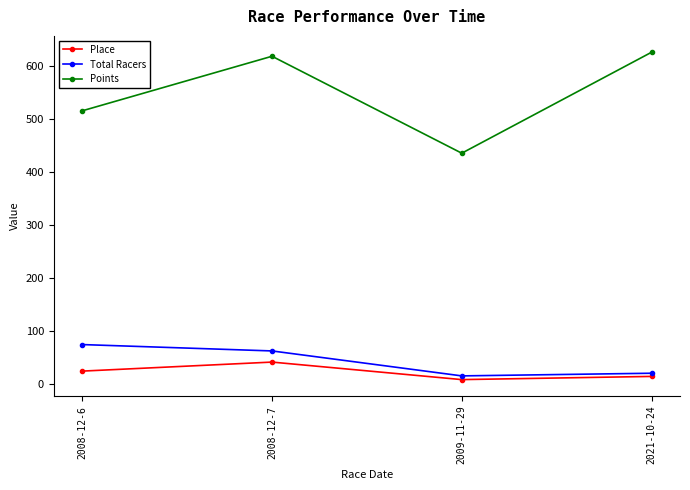

At how many categories does at least one series exceed 94?

4